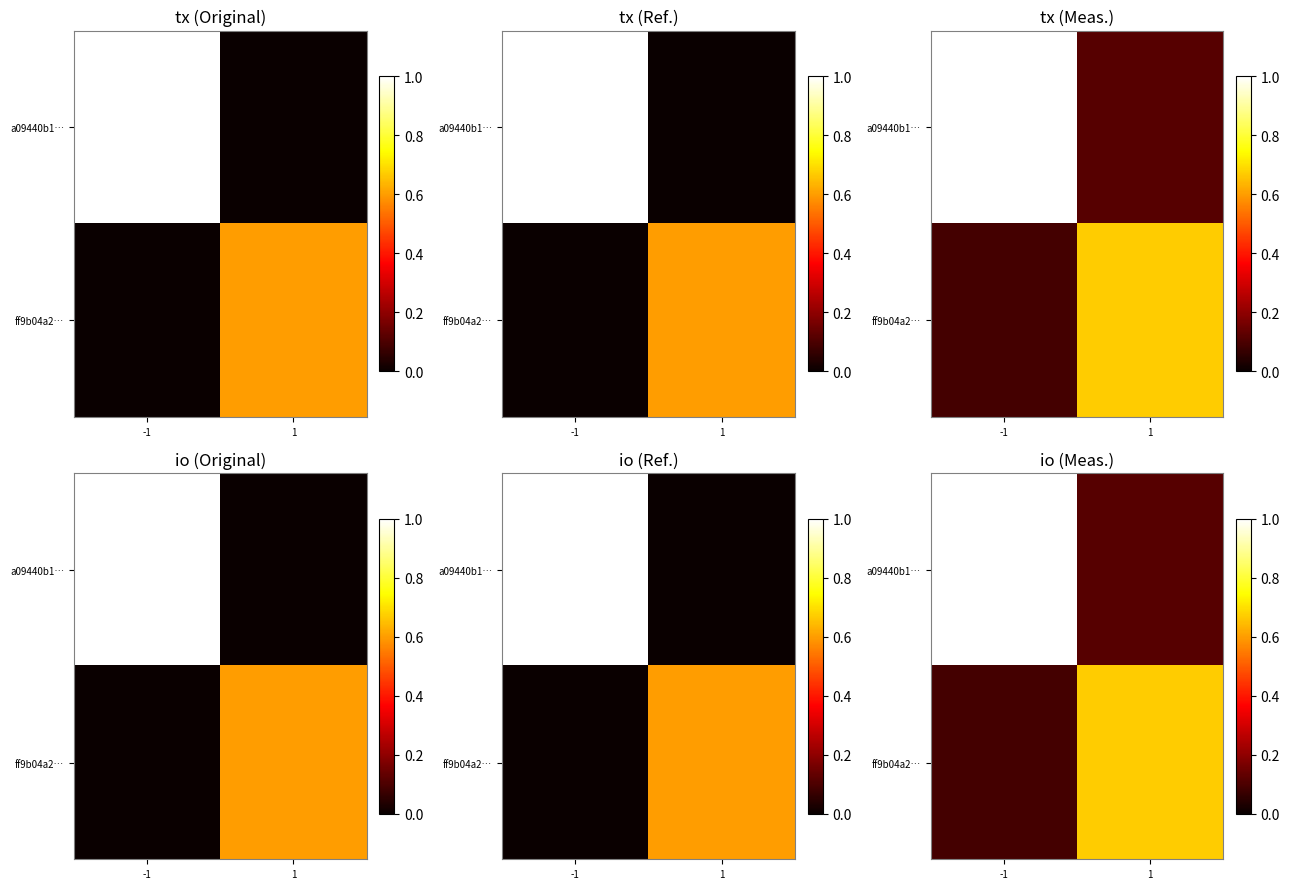

Which category has the highest value across all series?

-1